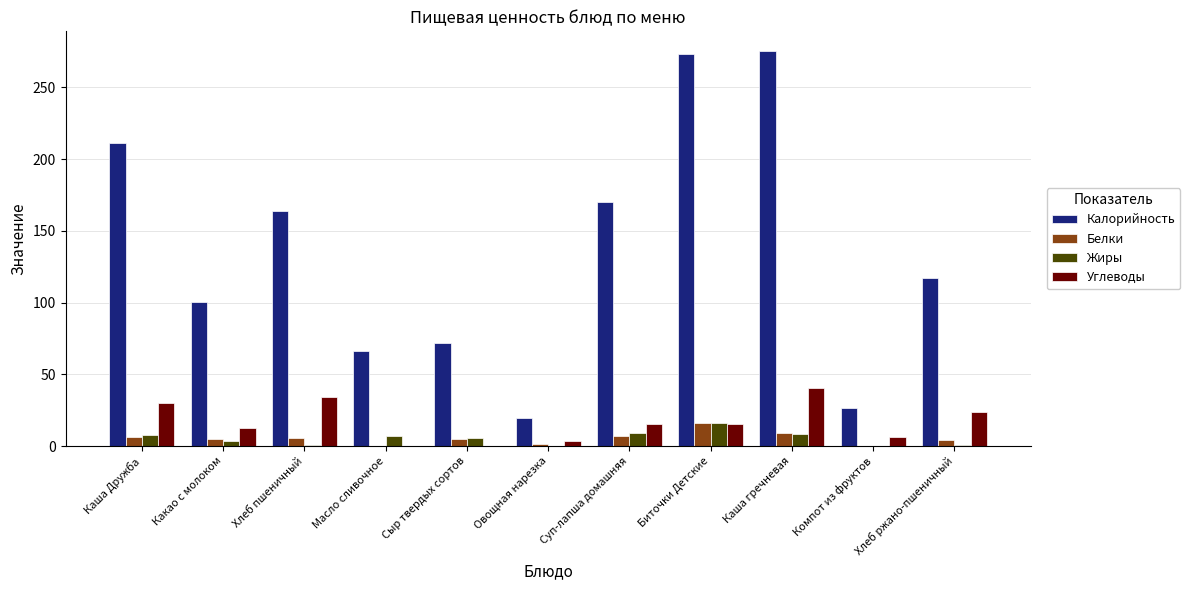

What is the average value of the Калорийность series?

136.0